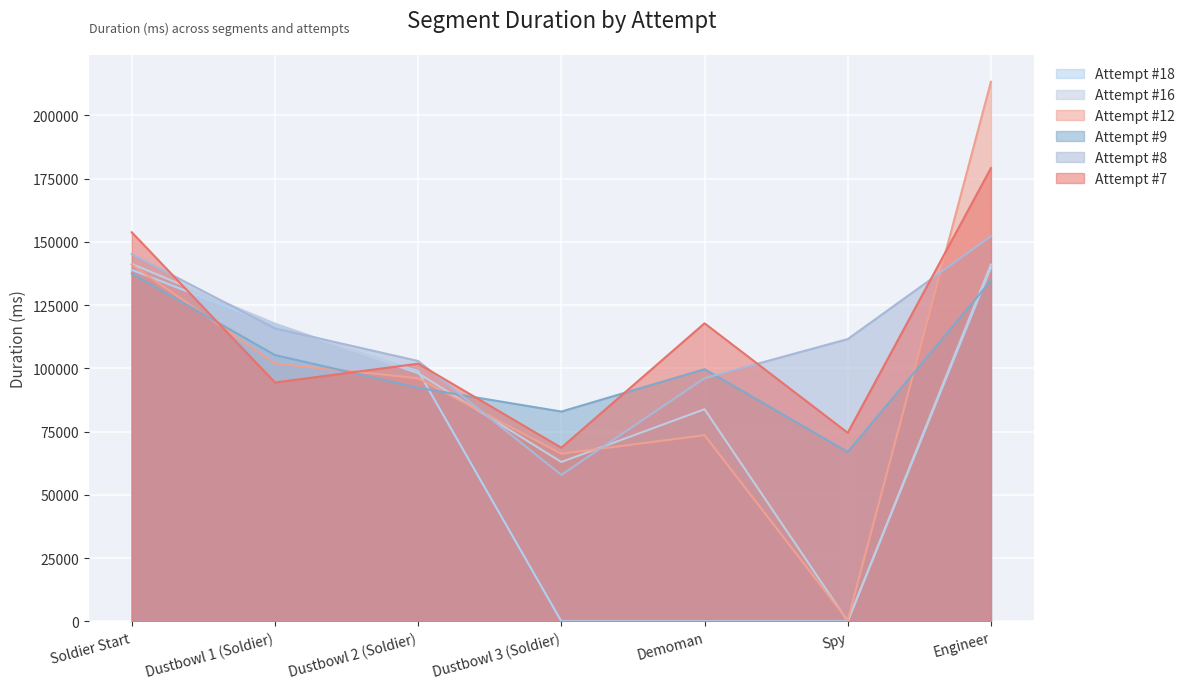

List the labels in order of Attempt #9 value, smallest first.

Spy, Dustbowl 3 (Soldier), Dustbowl 2 (Soldier), Demoman, Dustbowl 1 (Soldier), Engineer, Soldier Start